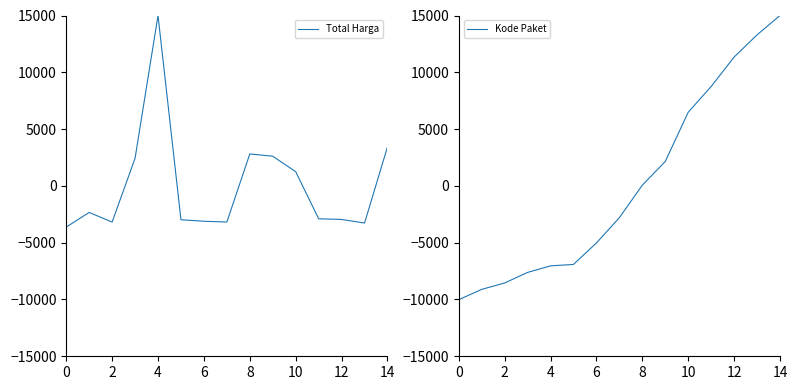

Which series has the largest range (max minus min)?

Kode Paket